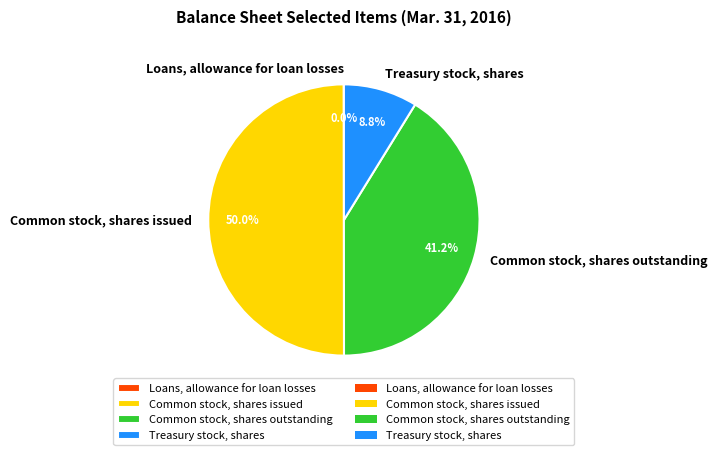

Which slice is the largest?

Common stock, shares issued